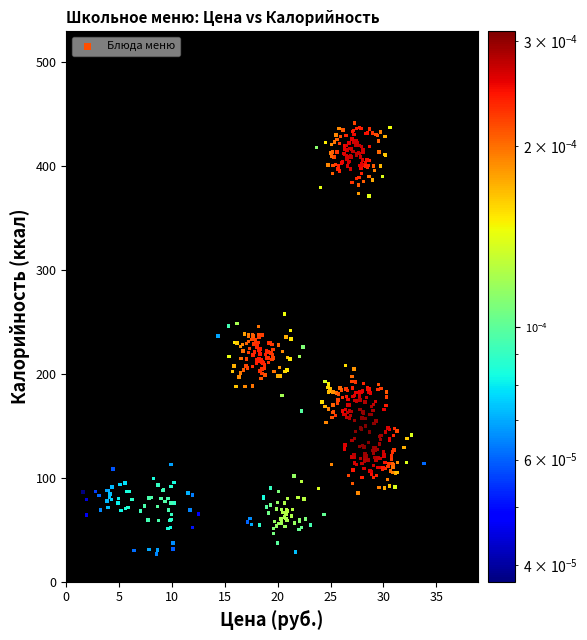

What is the range of Y values (max minus min)?

414.5